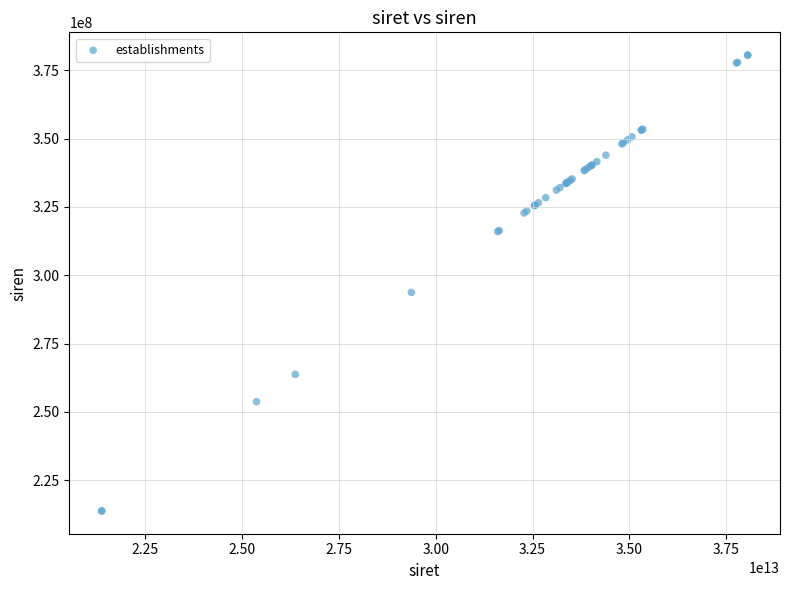

What Y value in the scatter plot is closest to 297145247?

293700316